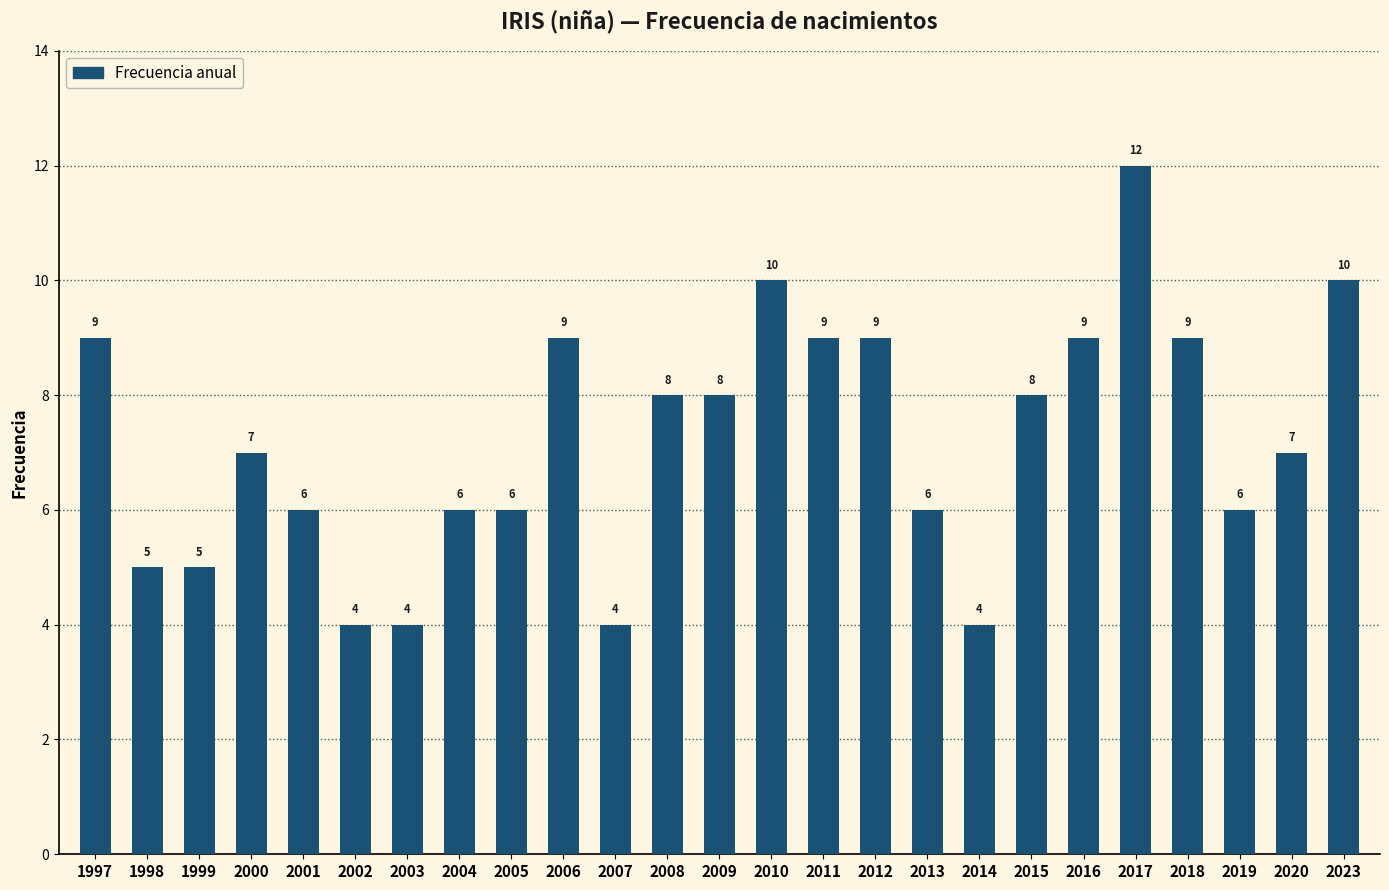

What is the sum of the values at 2016 and 1997?

18